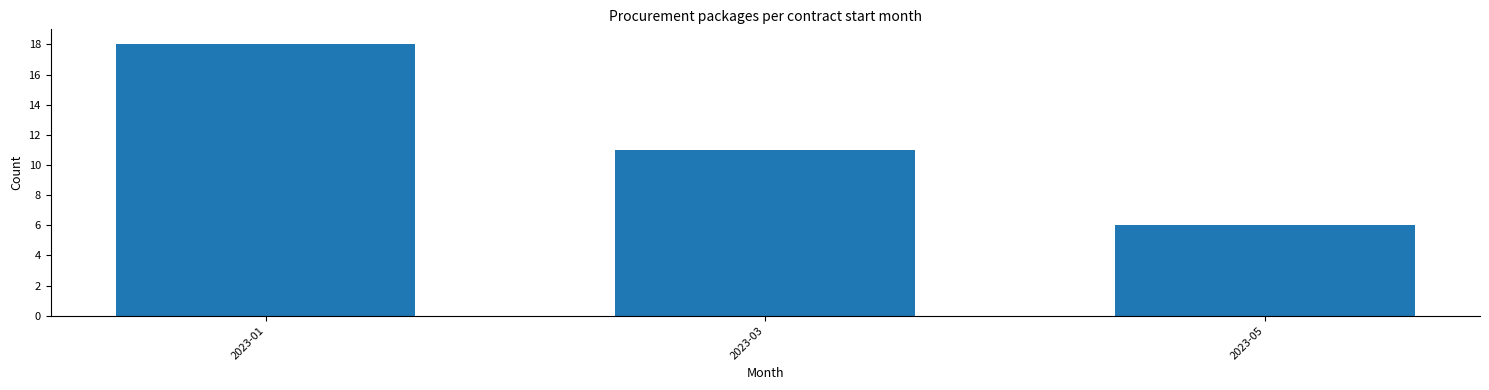

Reading left to right, transcribe all the data shown in this chart.

18	11	6